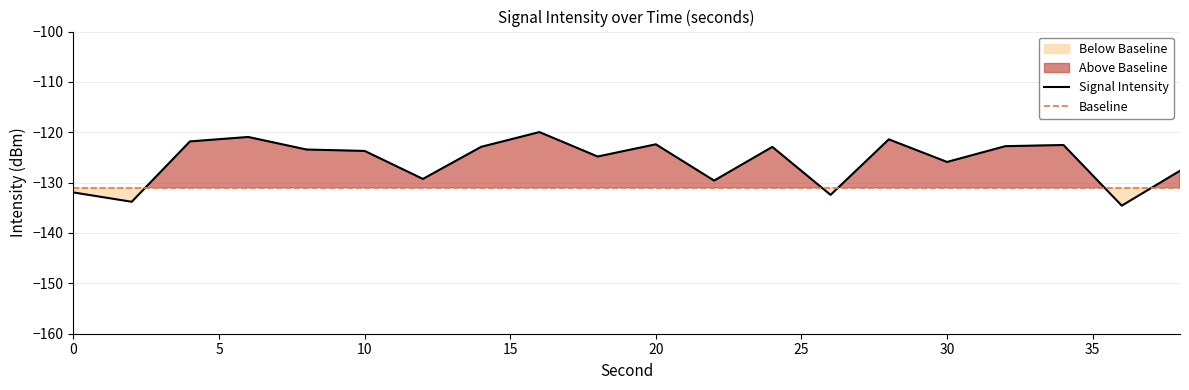

Rank the categories by value from highest to lowest.

16, 6, 28, 4, 20, 34, 32, 14, 24, 8, 10, 18, 30, 38, 12, 22, 0, 26, 2, 36